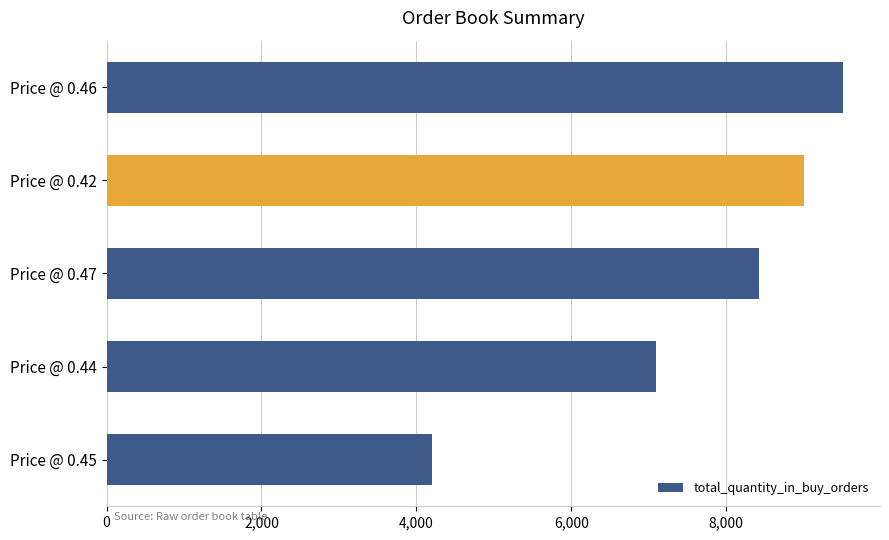

List the labels in order of value, largest first.

Price @ 0.46, Price @ 0.42, Price @ 0.47, Price @ 0.44, Price @ 0.45